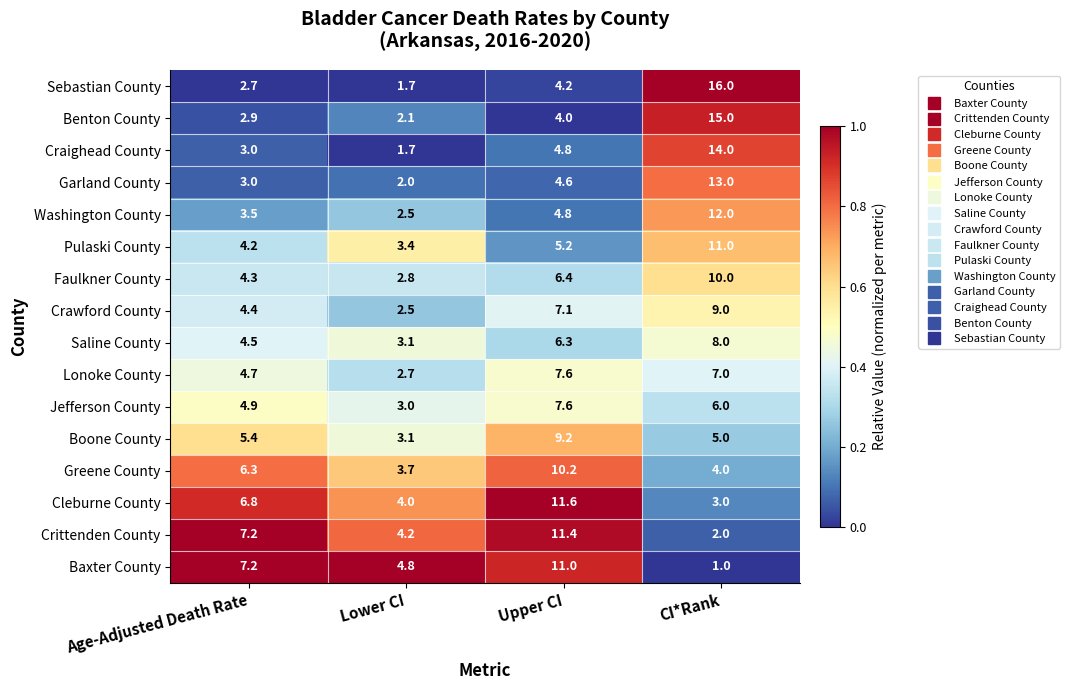

The Greene County series shows 1.7 at CI*Rank. True or false?

False